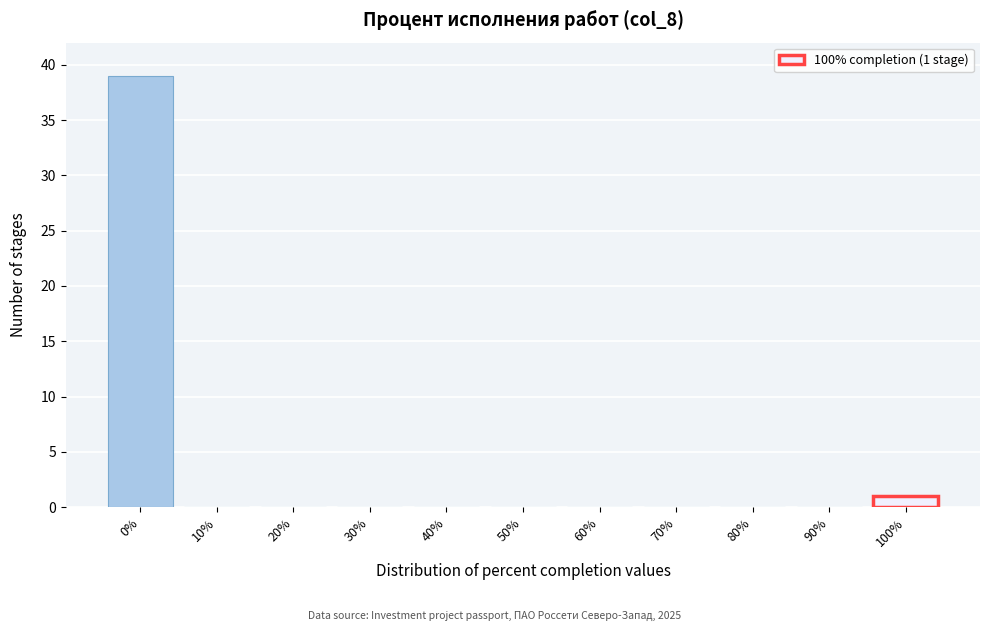

Reading right to left, transcribe all the data shown in this chart.

100%=1	90%=0	80%=0	70%=0	60%=0	50%=0	40%=0	30%=0	20%=0	10%=0	0%=39